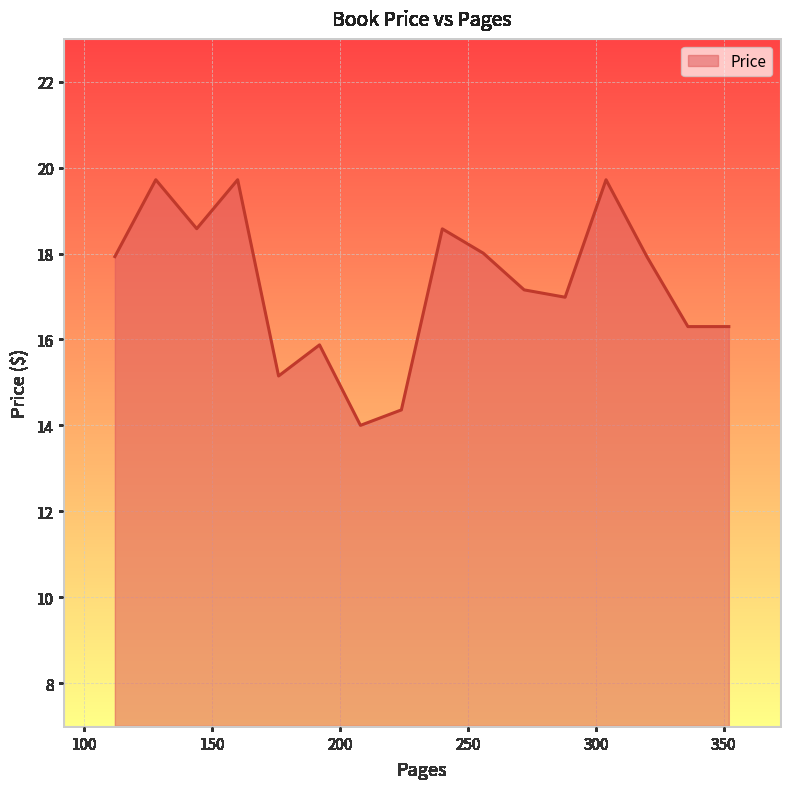

What is the maximum value shown in the chart?

19.7